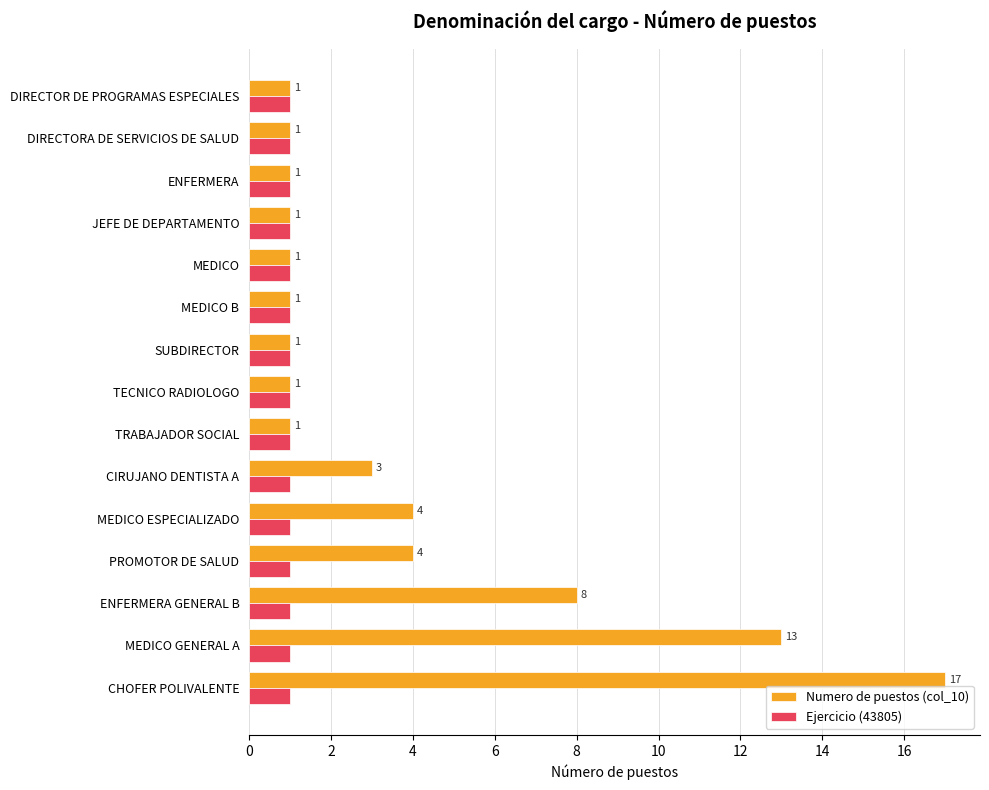

How many data points does each series have?

15